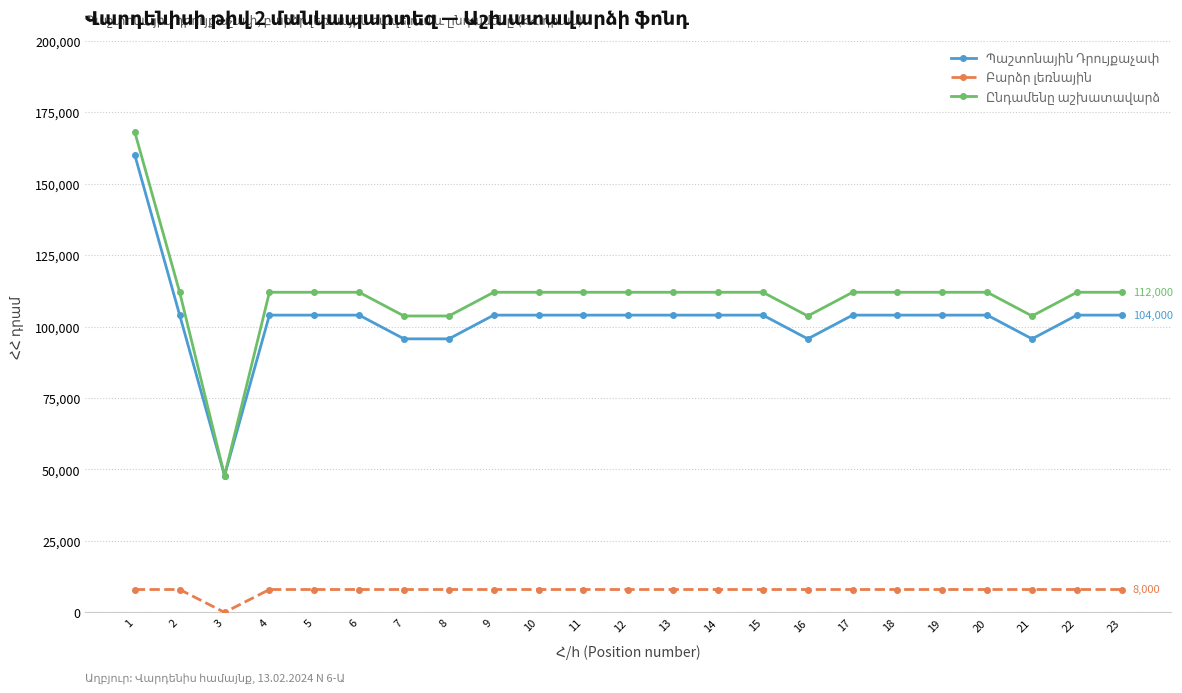

What is the greatest value displayed?

168000